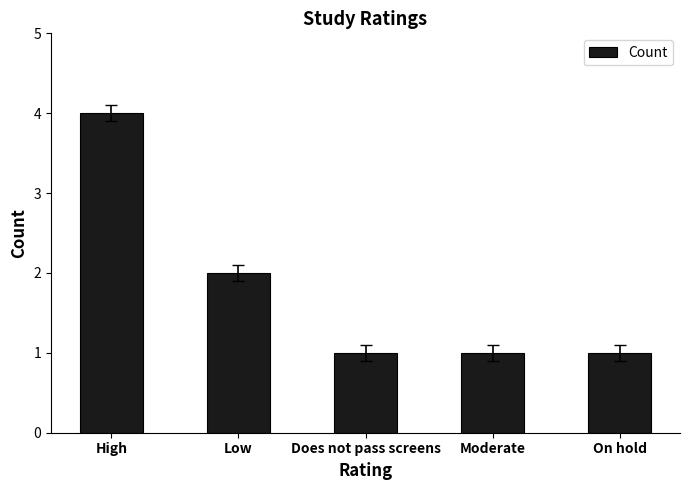

What is the label of the 5th bar from the right?

High